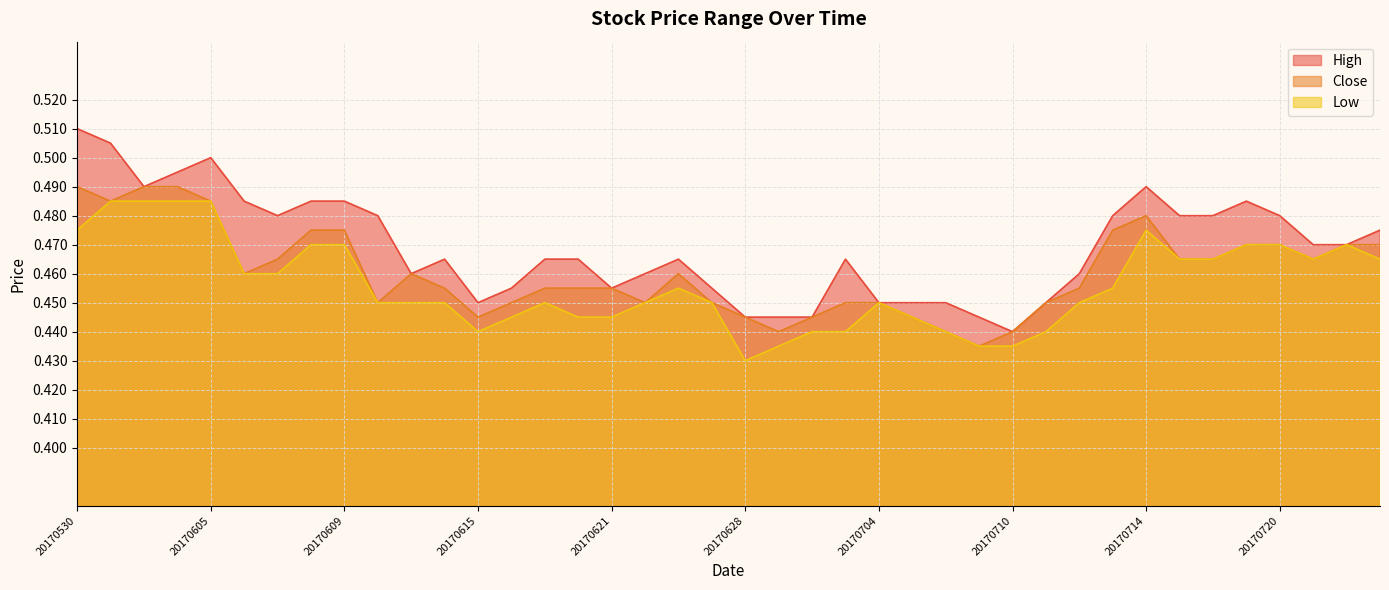

What is the value of the Low point at the 25th from the left?

0.5